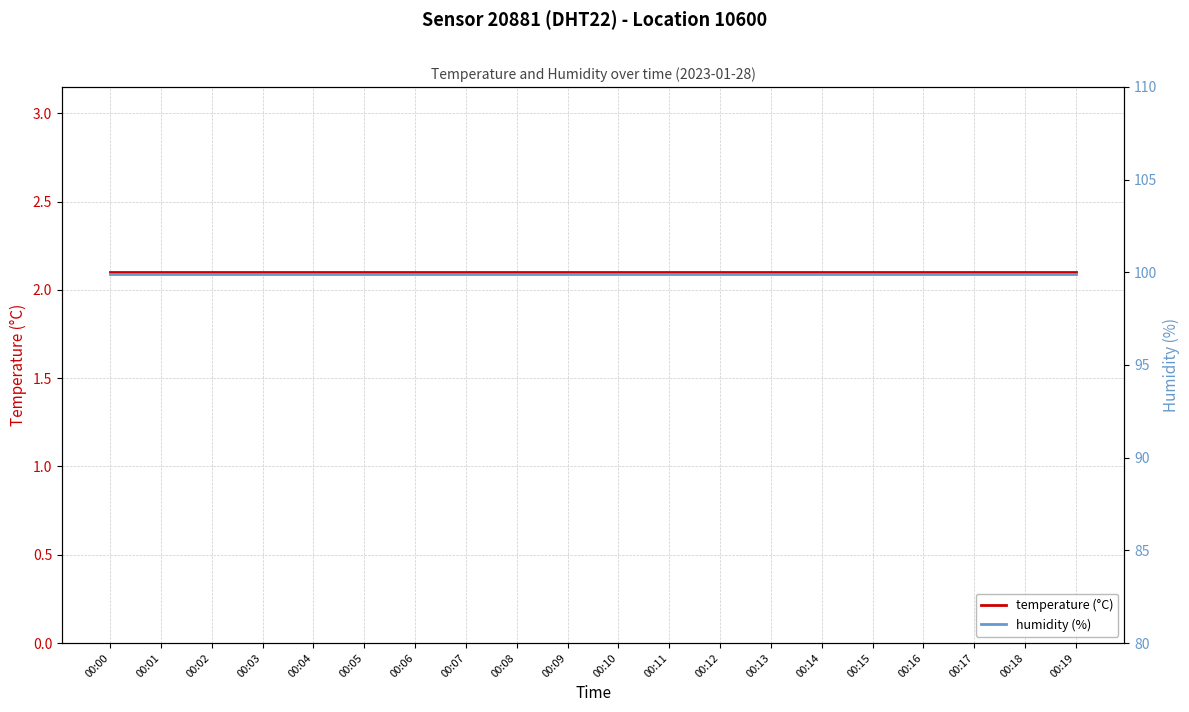

Rank the series by their maximum value, from lowest to highest.

temperature (°C), humidity (%)